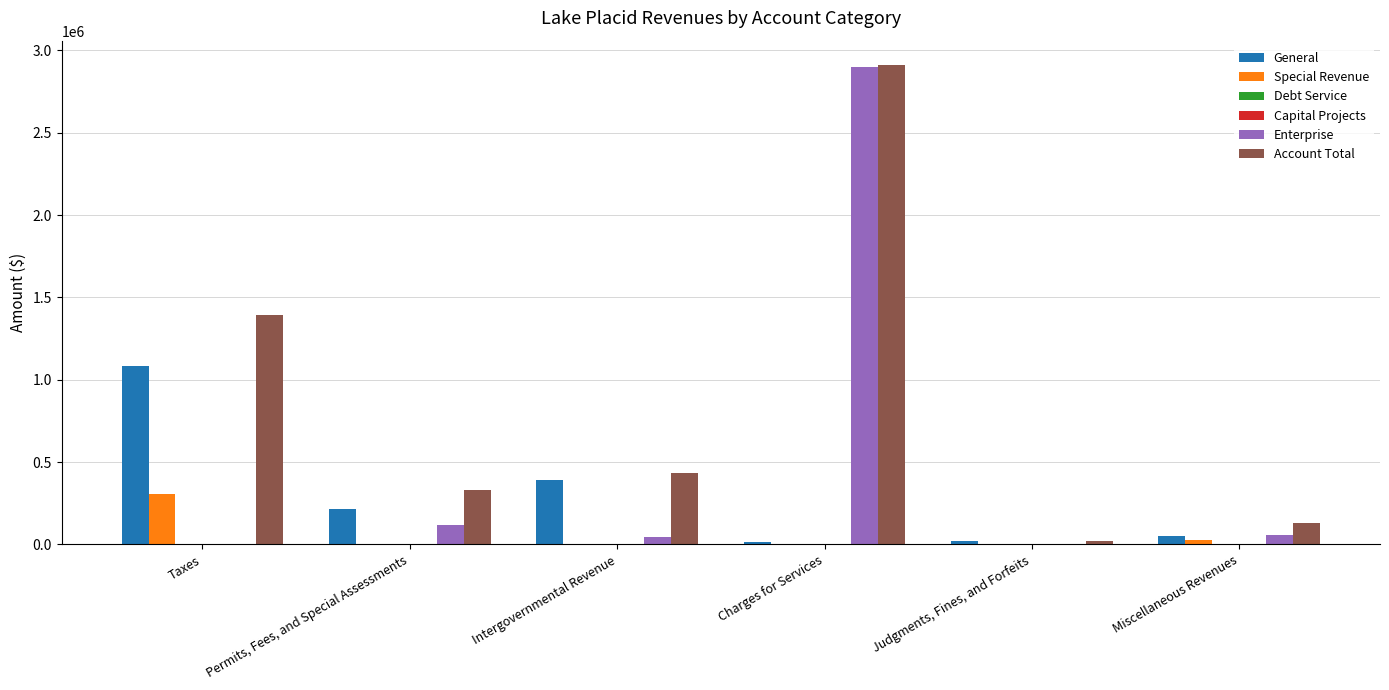

What is the maximum value for General?

1086237